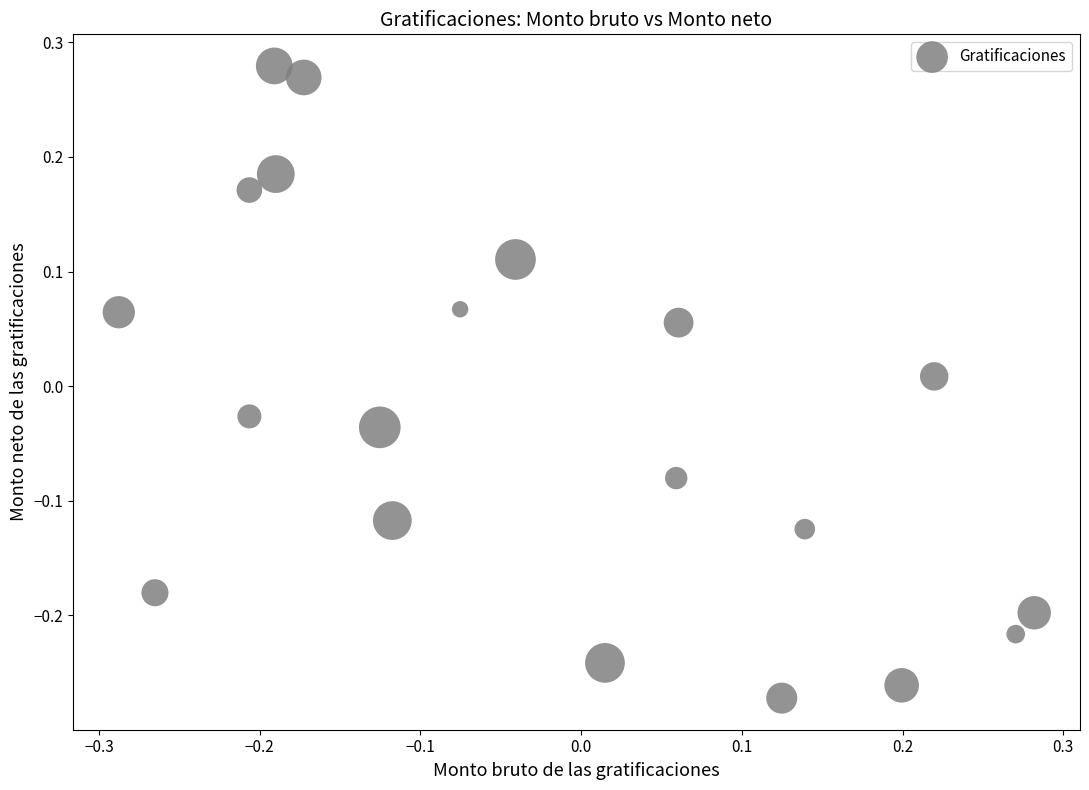

What is the range of X values (max minus min)?

0.6